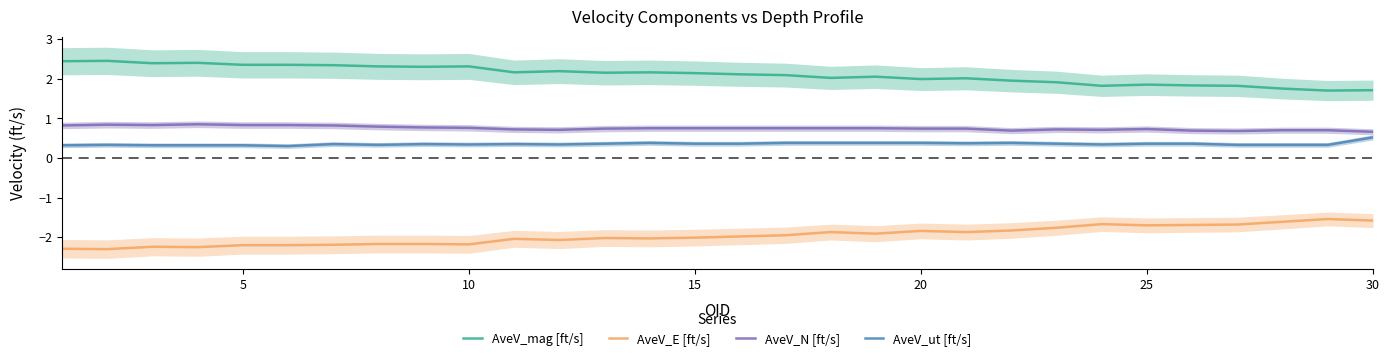

The AveV_E [ft/s] series shows -2.0 at 15. True or false?

True